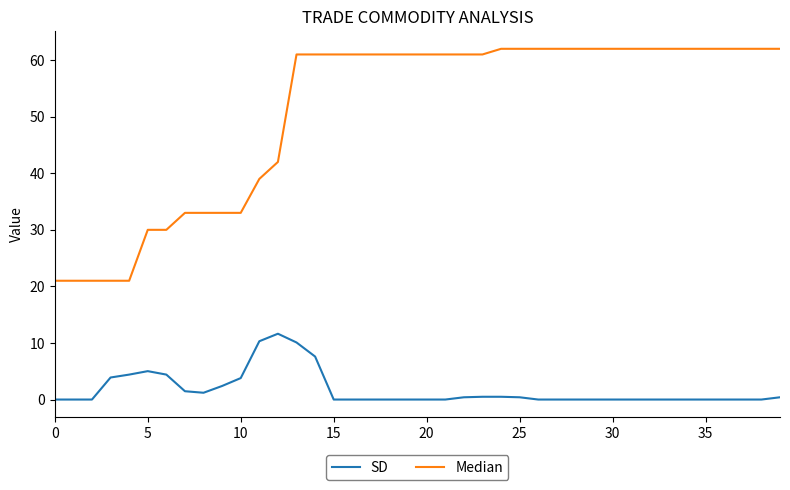

Which series has the largest total across all categories?

Median